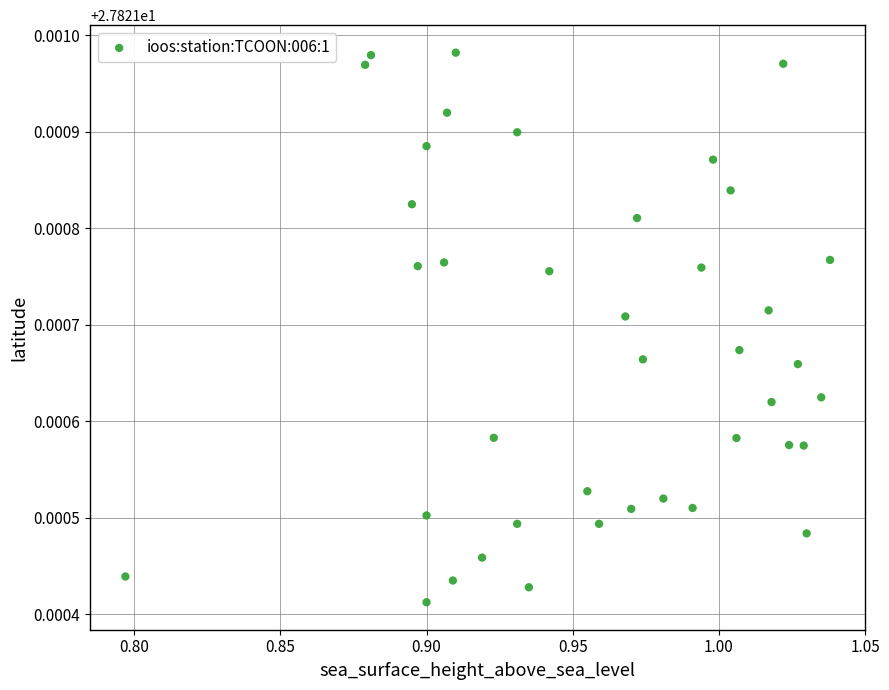

How many data points are displayed?

40